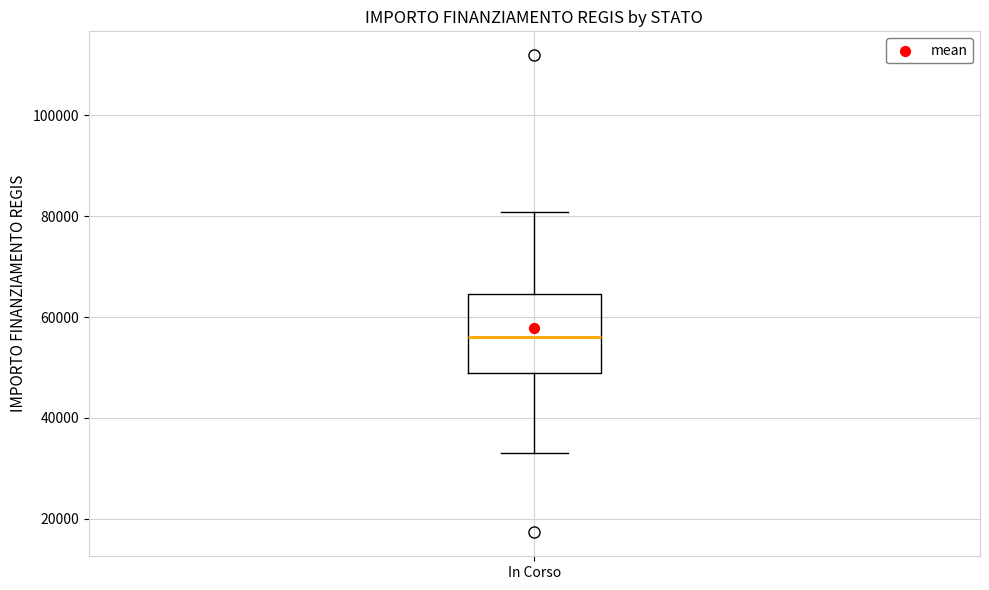

Transcribe this box plot: give where the median line is, the range the box spans, and where the two whiskers end, as read against the y-axis. The values are not printed on the chart, so give them approximately, as read against the axis.

median 56000, box 50000 to 64000, whiskers 32000 to 80000